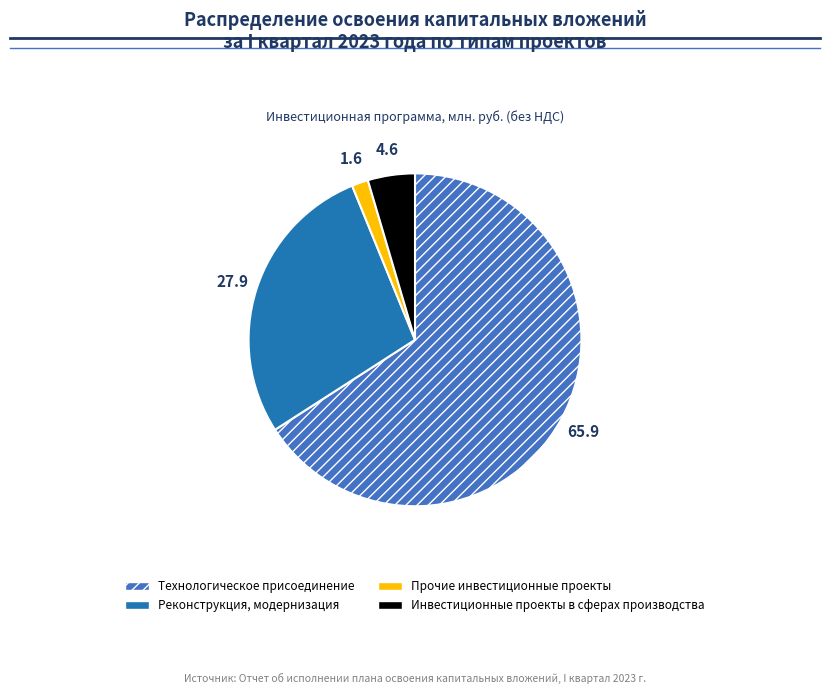

Is the sum of Реконструкция, модернизация and Технологическое присоединение greater than half?

Yes